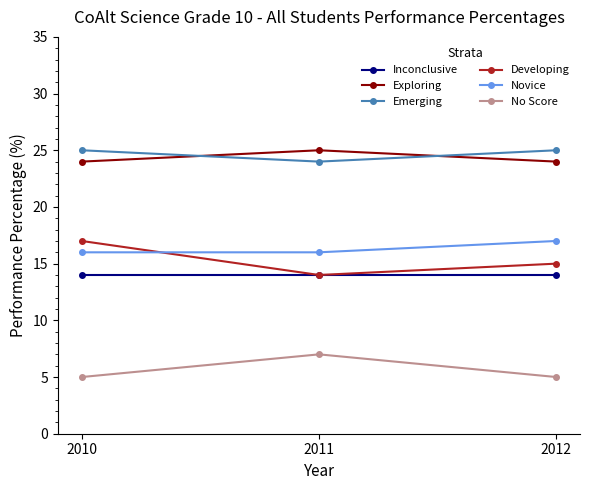

Read the No Score value at 2012.

5